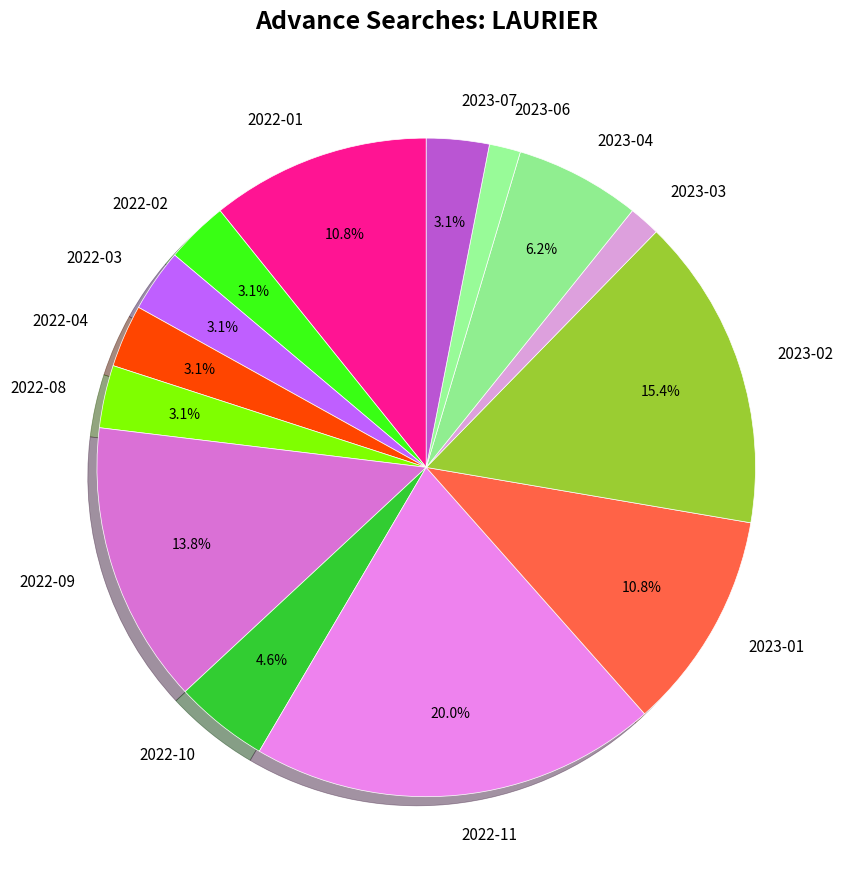

Approximately how many times larger is the value at 2023-06 compared to 2023-07?

0.5